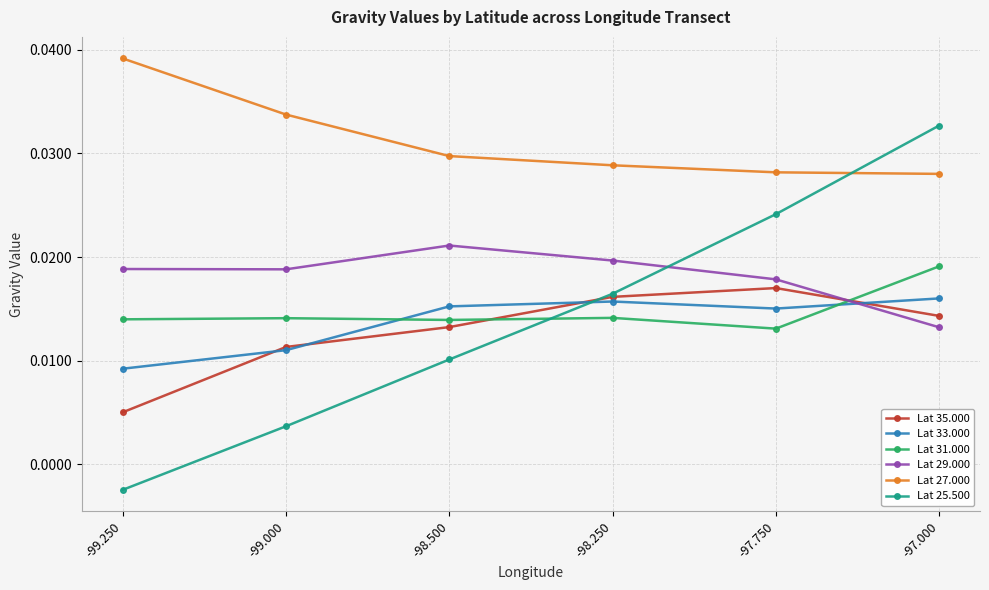

True or false: Lat 29.000 and Lat 27.000 intersect in this chart.

False